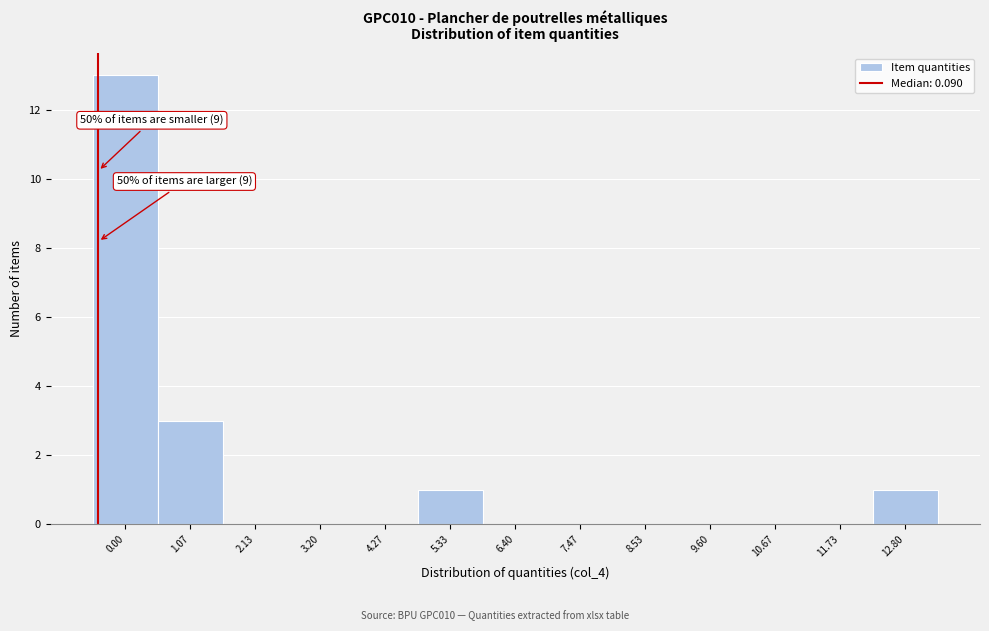

Reading right to left, extract all data points from this chart.

12.80=1	11.73=0	10.67=0	9.60=0	8.53=0	7.47=0	6.40=0	5.33=1	4.27=0	3.20=0	2.13=0	1.07=3	0.00=13